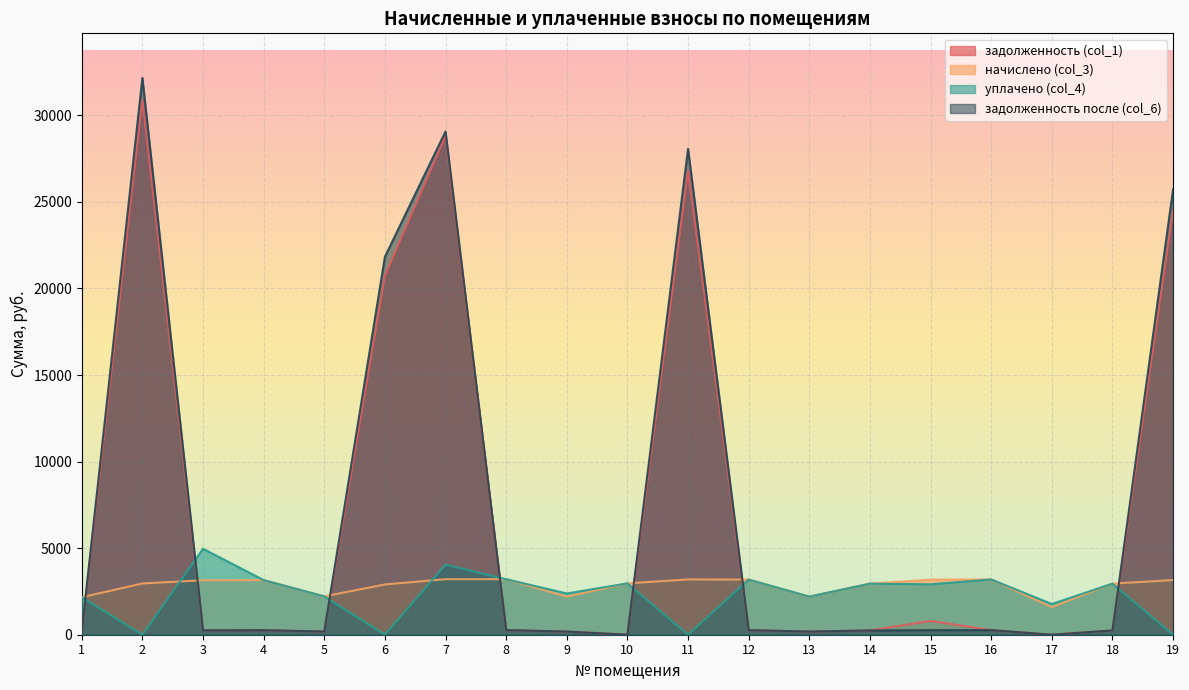

At which category does уплачено (col_4) reach its first local valley?

2